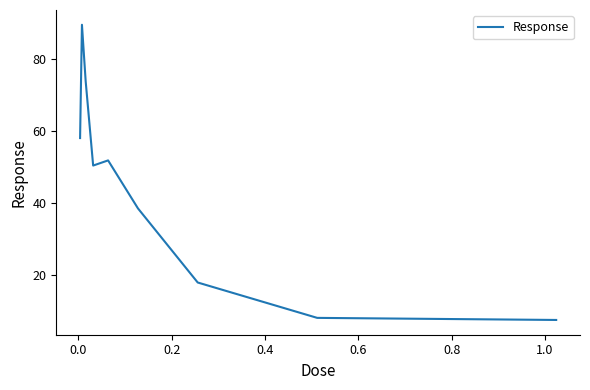

What is the difference between the maximum and minimum values?

81.8